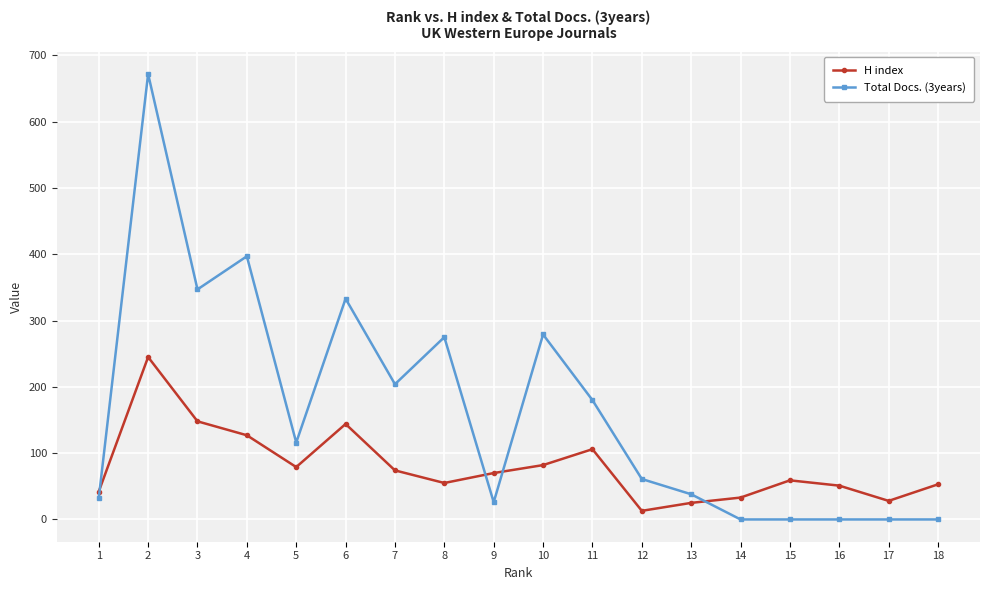

What is the total value across all series at 7?

278